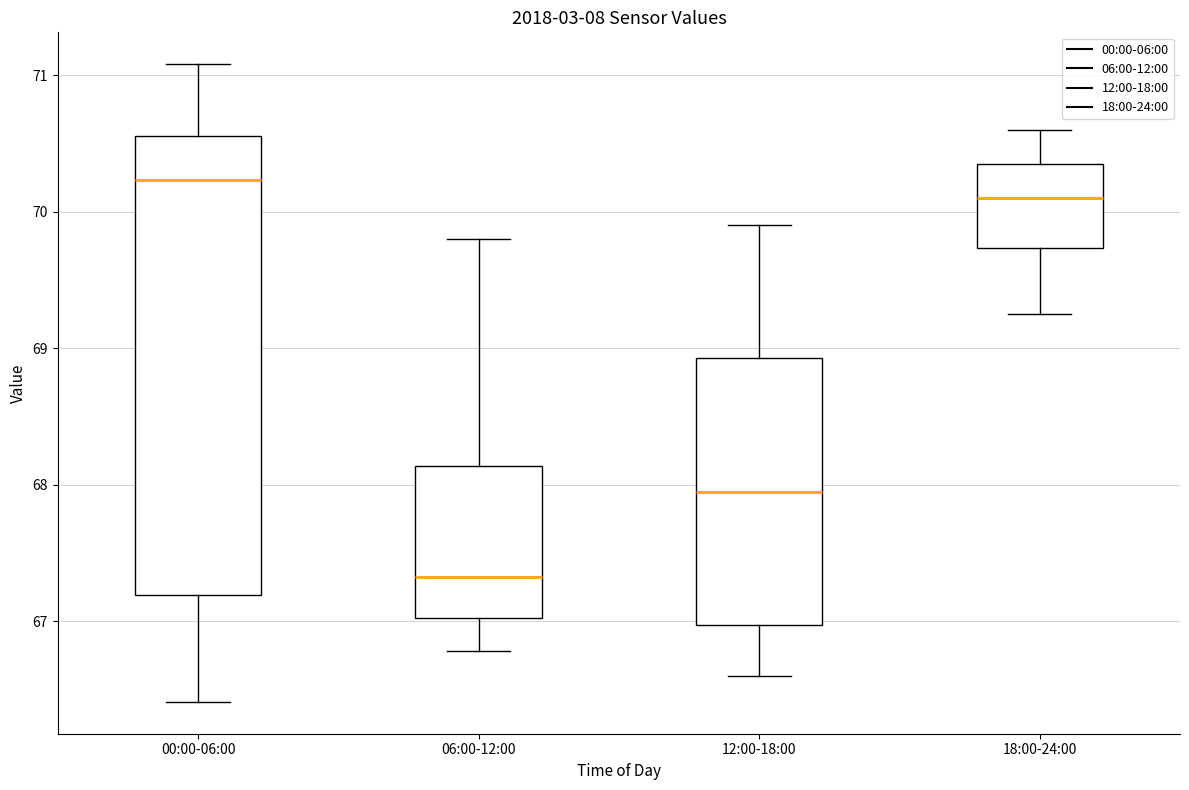

Which box's median line is the highest?

00:00-06:00